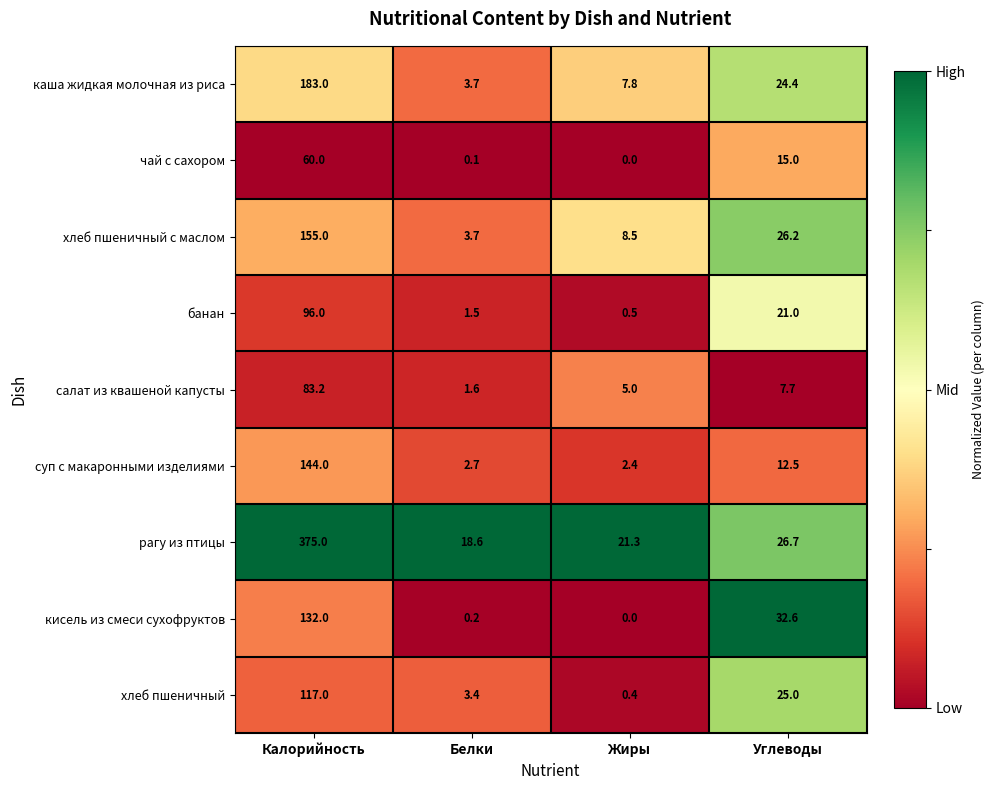

List the series in order of their peak value, lowest first.

чай с сахором, салат из квашеной капусты, банан, хлеб пшеничный, кисель из смеси сухофруктов, суп с макаронными изделиями, хлеб пшеничный с маслом, каша жидкая молочная из риса, рагу из птицы